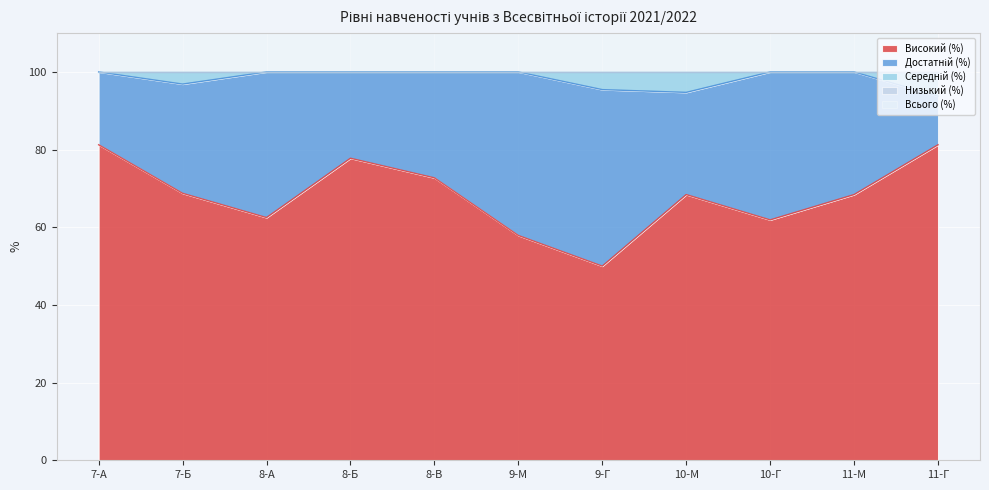

What is the label of the 5th point from the right?

9-Г